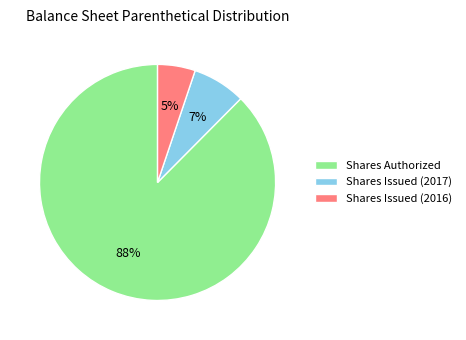

True or false: Shares Issued (2016) accounts for 14% of the total.

False